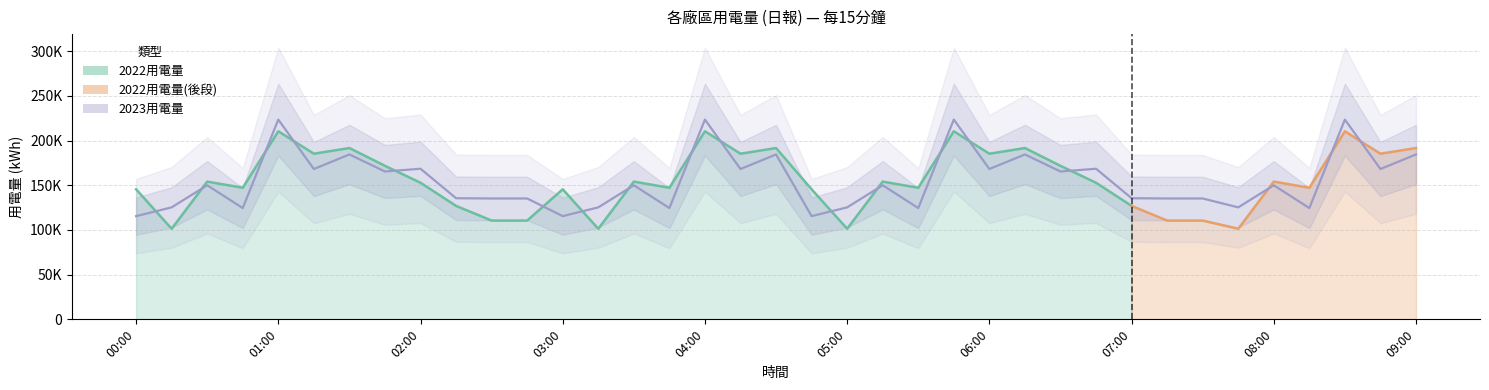

What is the label of the 18th point from the right?

04:45